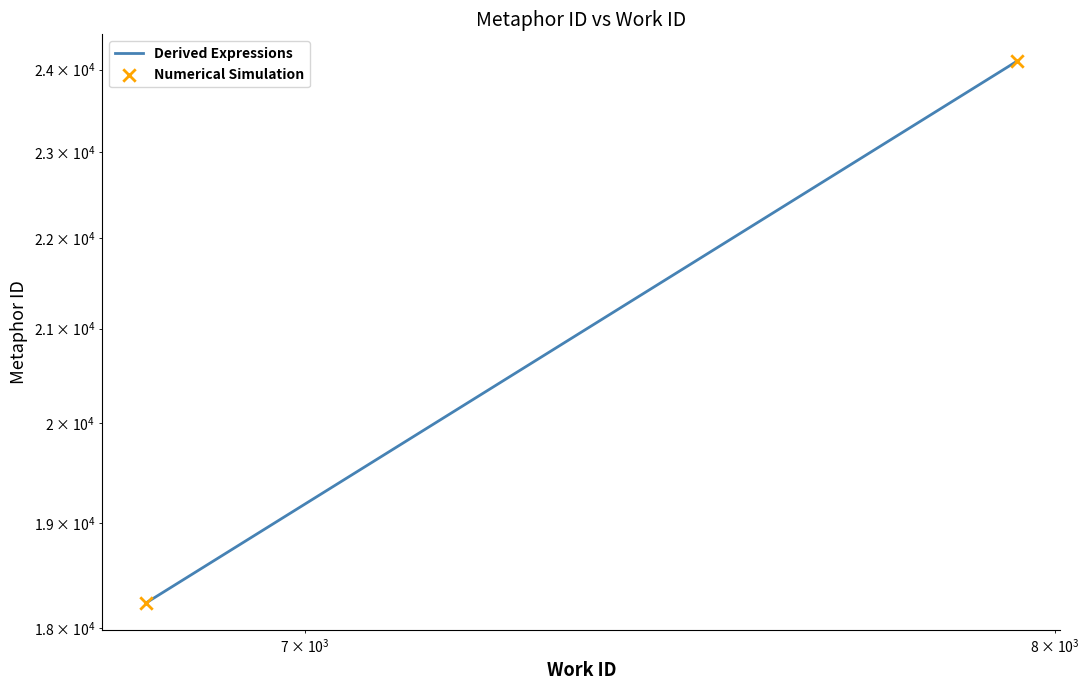

Which series contains the highest Y value?

Derived Expressions